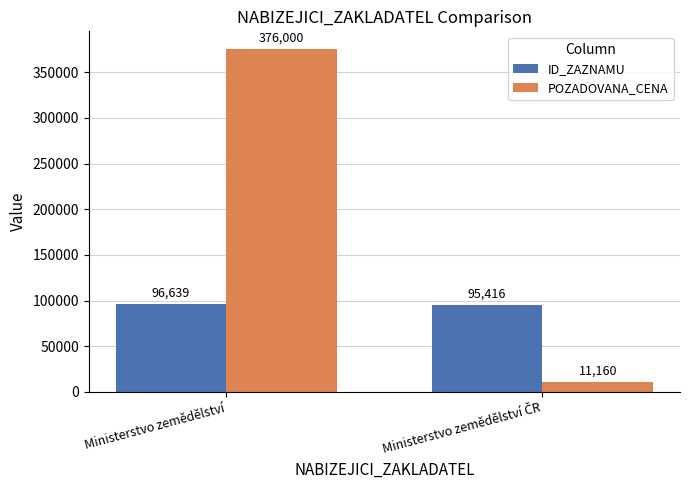

Reading left to right, extract all data points from this chart.

ID_ZAZNAMU: 96639	95416
POZADOVANA_CENA: 376000	11160